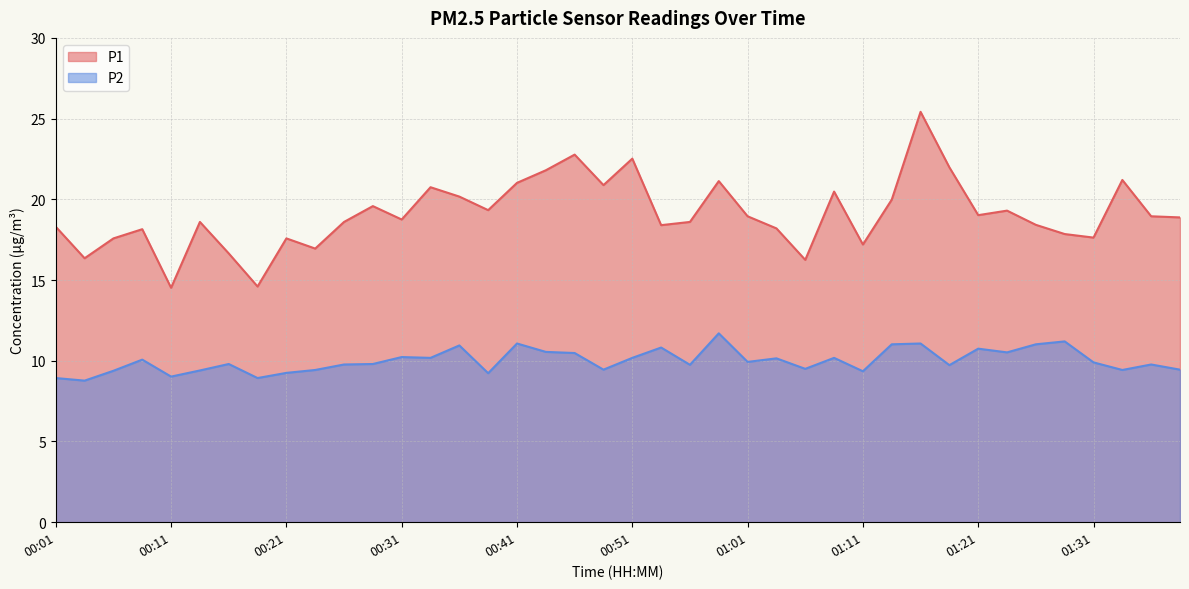

Which series has the widest spread of values?

P1